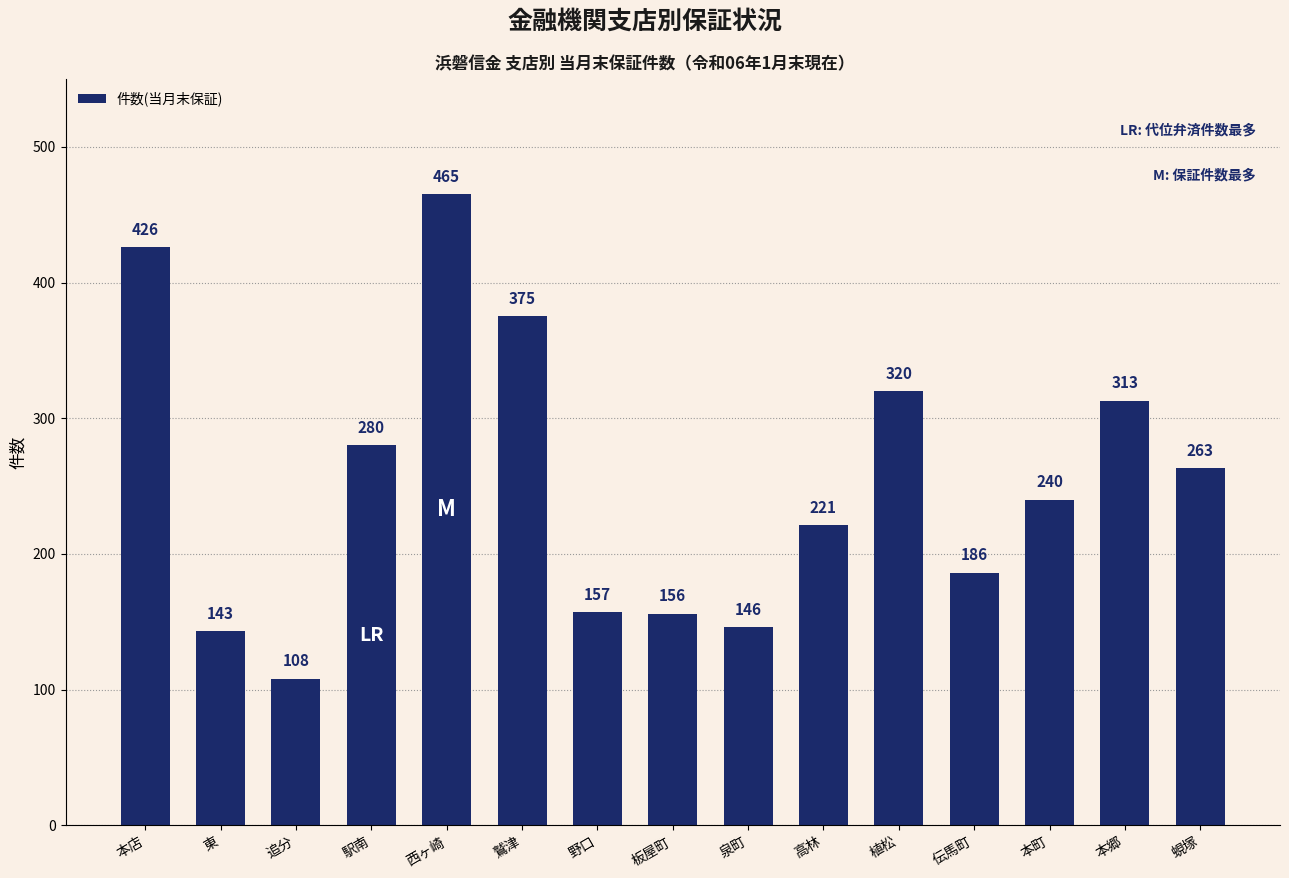

Which has a higher value, 高林 or 野口?

高林